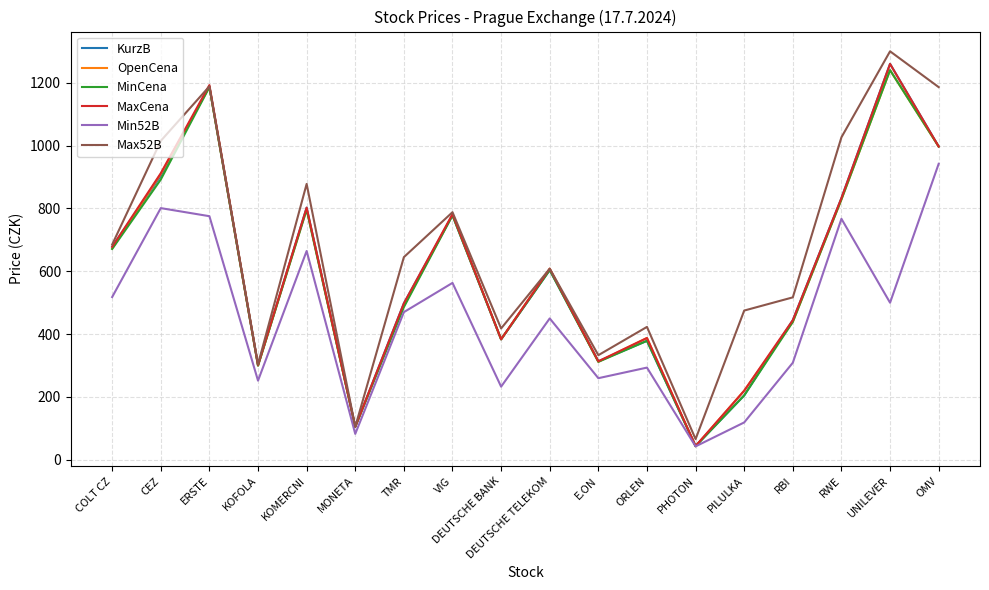

At which category does the chart reach its minimum across all series?

PHOTON